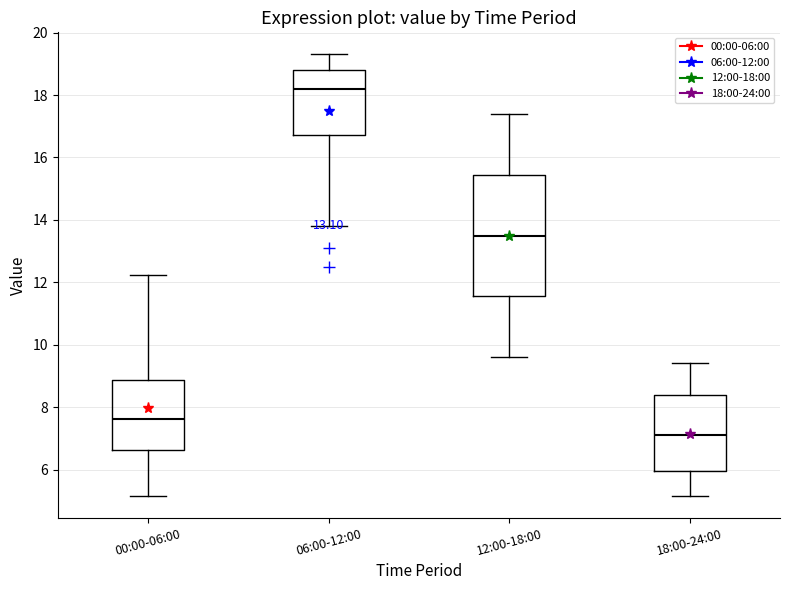

Where does the lower whisker of the box for 12:00-18:00 end on the y-axis? The values are not printed on the chart, so give them approximately, as read against the axis.

9.6